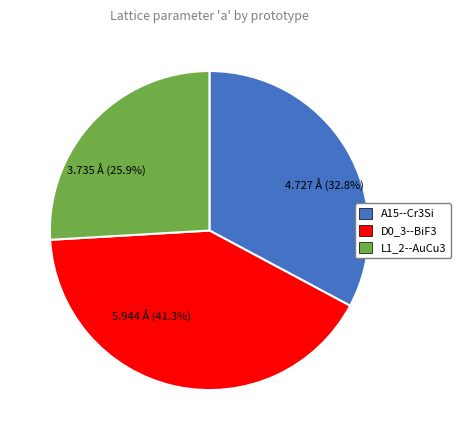

Combined, do A15--Cr3Si and D0_3--BiF3 account for over 50%?

Yes